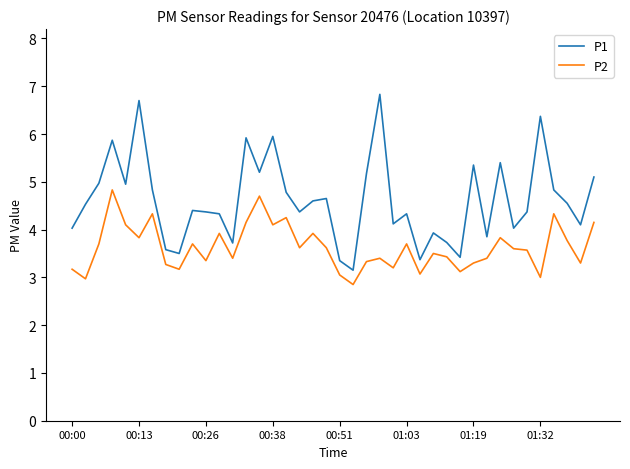

True or false: P1 and P2 intersect in this chart.

False